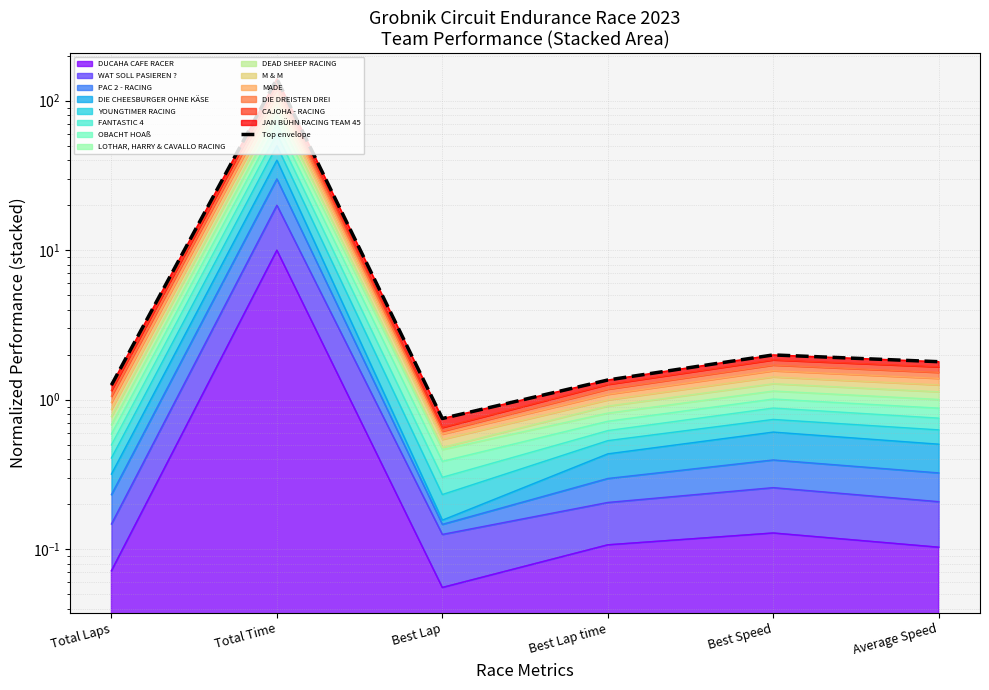

Rank the categories by value from lowest to highest.

Best Lap, Total Laps, Best Lap time, Average Speed, Best Speed, Total Time